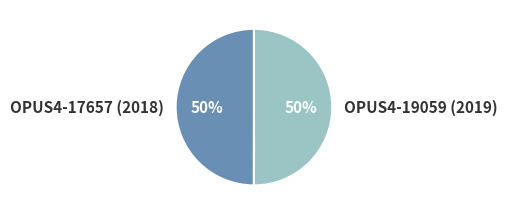

To the nearest percent, what is the combined percentage of OPUS4-17657 (2018) and OPUS4-19059 (2019)?

100%